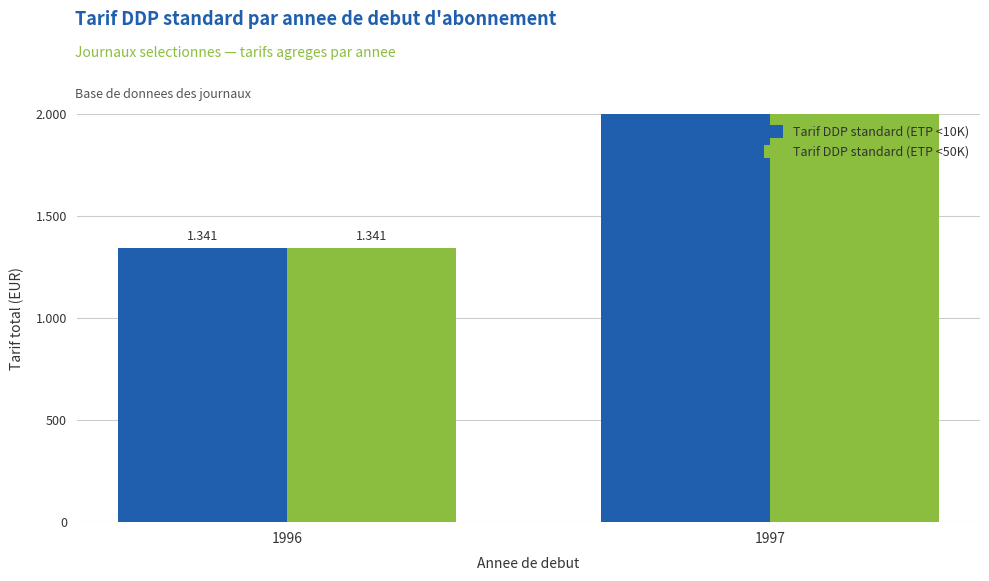

True or false: Tarif DDP standard (ETP <10K) has a value of 285 at 1996.

False